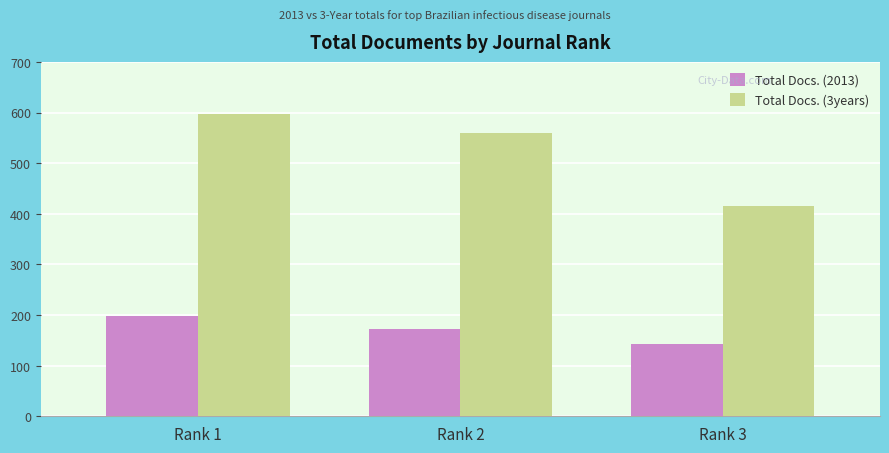

Count the Total Docs. (3years) values in the range 415 to 597.

3